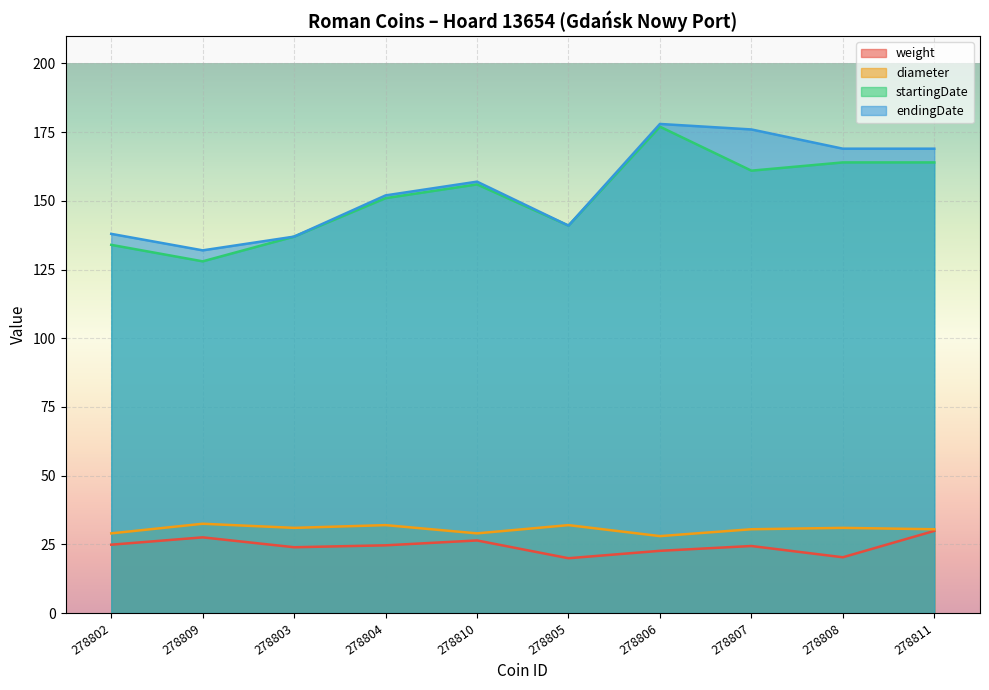

Read the diameter value at 278802.

29.0